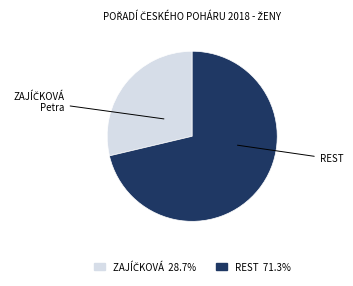

How many slices are in this pie chart?

2